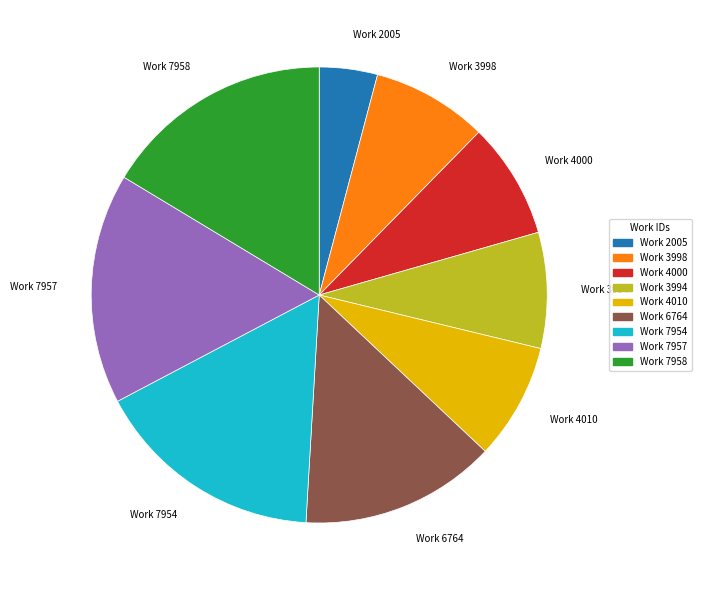

What is the ratio of the value at Work 3994 to the value at Work 3998?

1.0